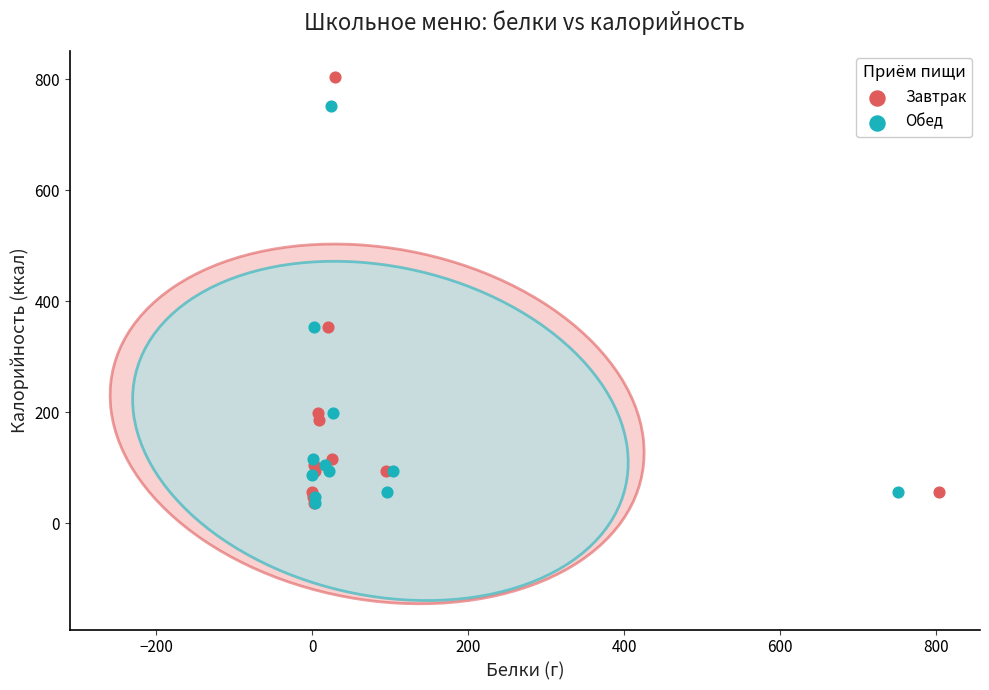

Which series contains the highest Y value?

Завтрак